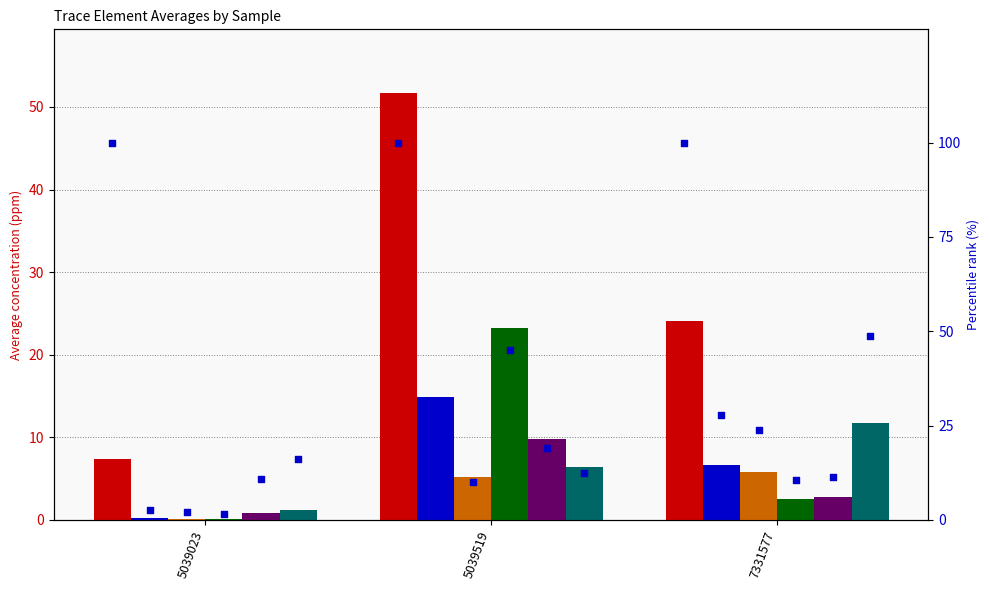

Which series has the largest total across all categories?

V ppm